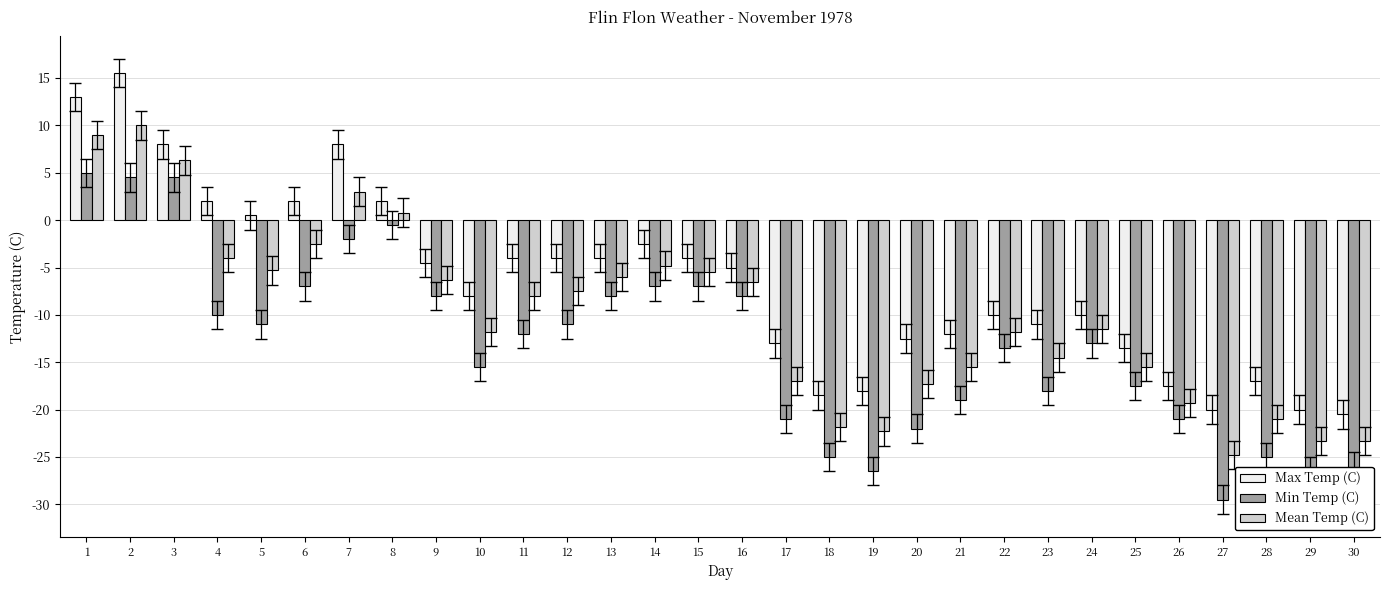

What is the difference between the maximum and minimum values in the Mean Temp (C) series?

34.8